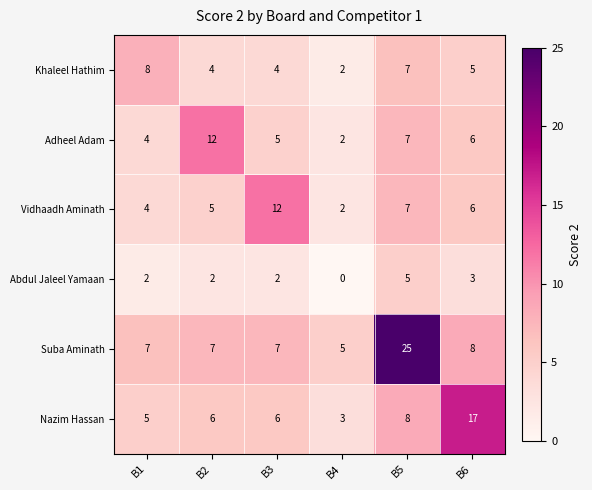

The value of Suba Aminath at B1 is 7. True or false?

True